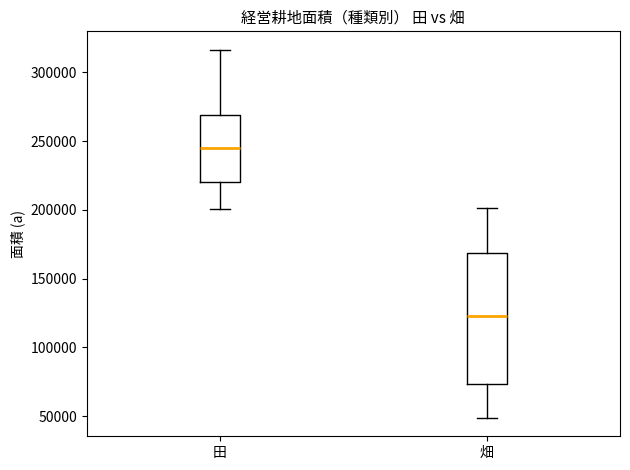

Comparing the boxes themselves (not the whiskers), which one is the tallest?

畑